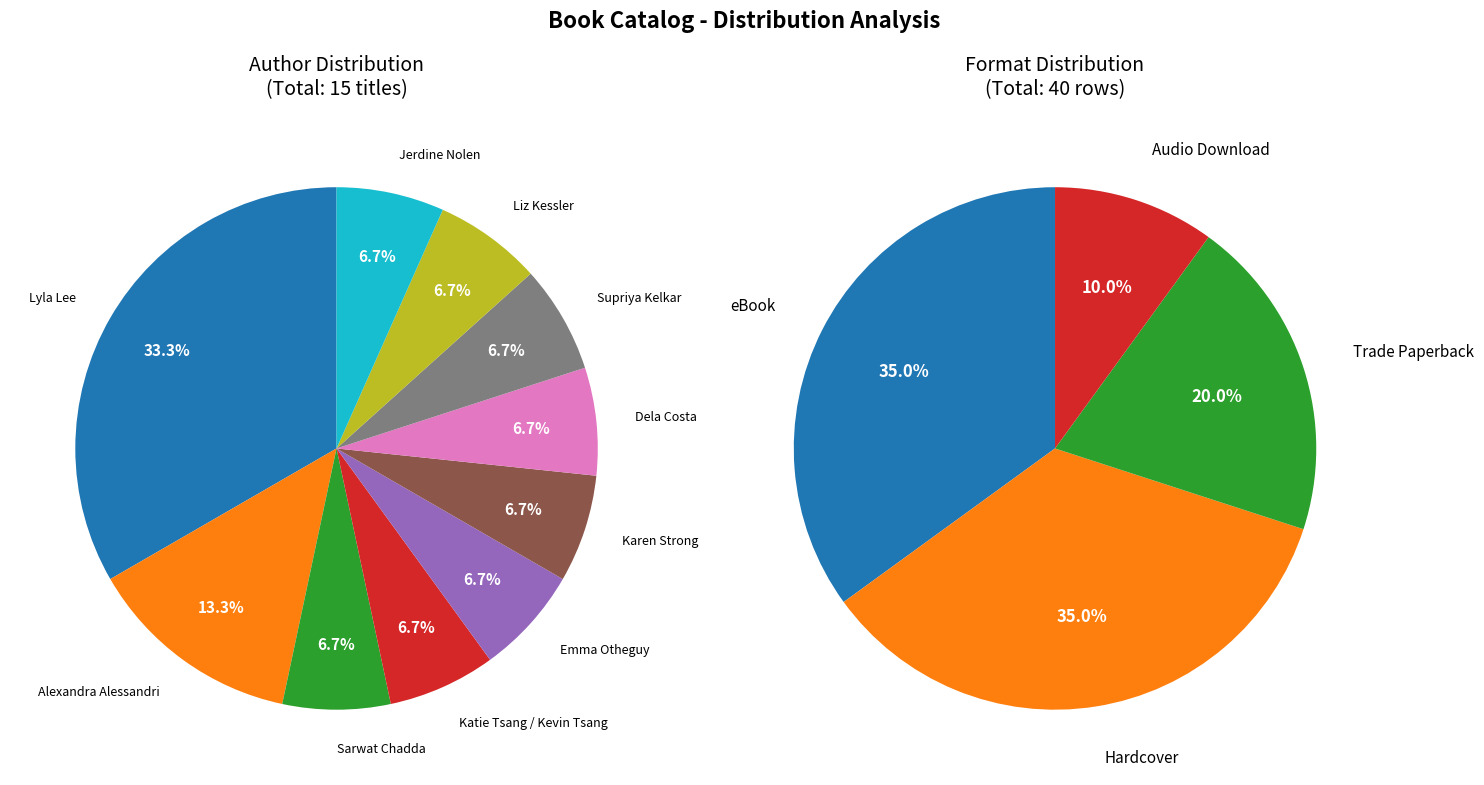

Rank the categories by value from highest to lowest.

Lyla Lee, Alexandra Alessandri, Sarwat Chadda, Katie Tsang / Kevin Tsang, Emma Otheguy, Karen Strong, Dela Costa, Supriya Kelkar, Liz Kessler, Jerdine Nolen